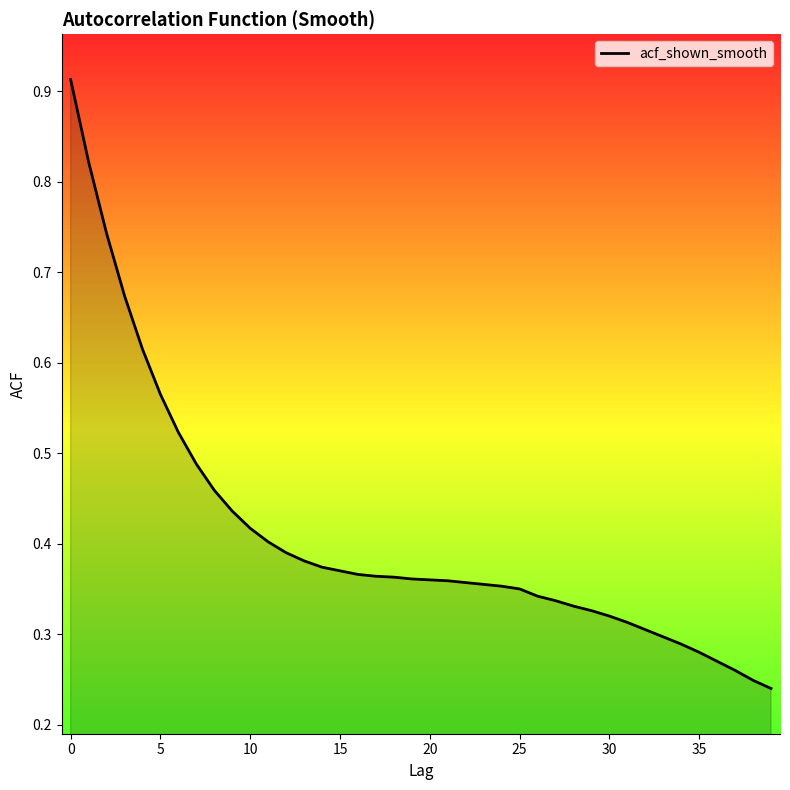

How many categories are shown in the chart?

40